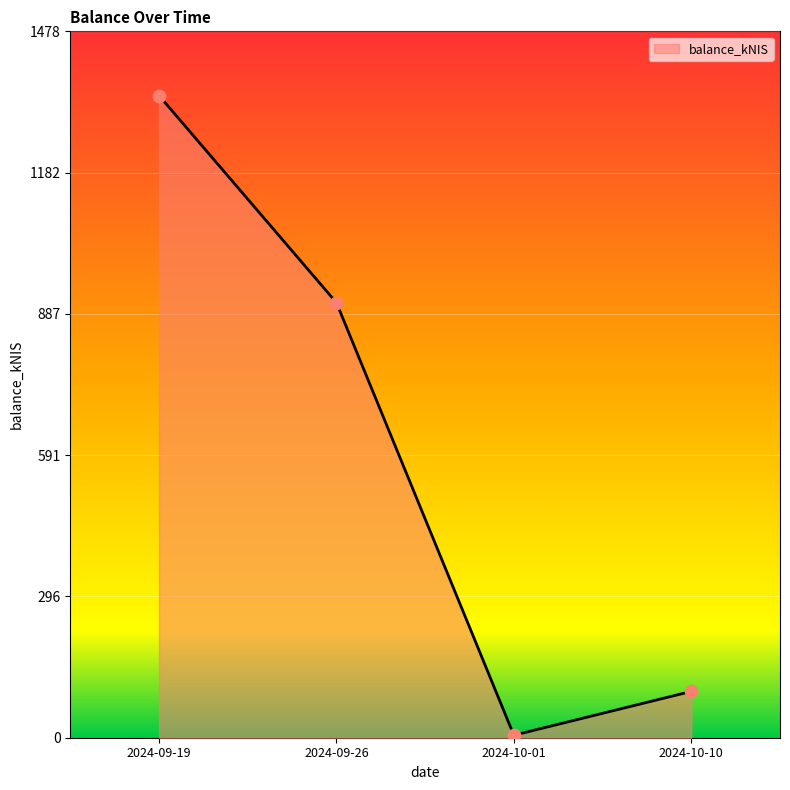

What is the change in value from 2024-09-19 to 2024-10-10?

-1246.5